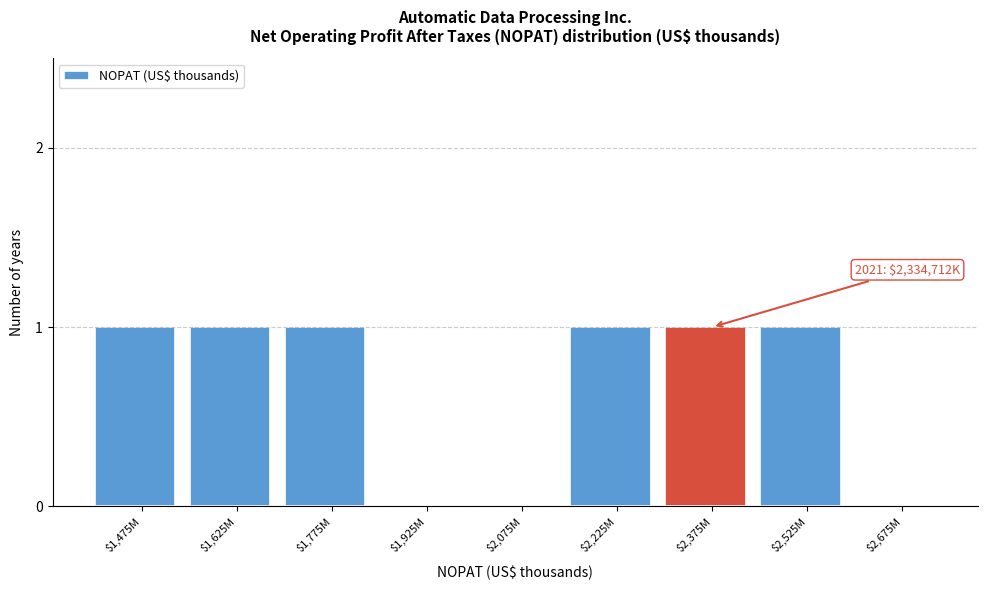

The value at $2,225M is 1. True or false?

True